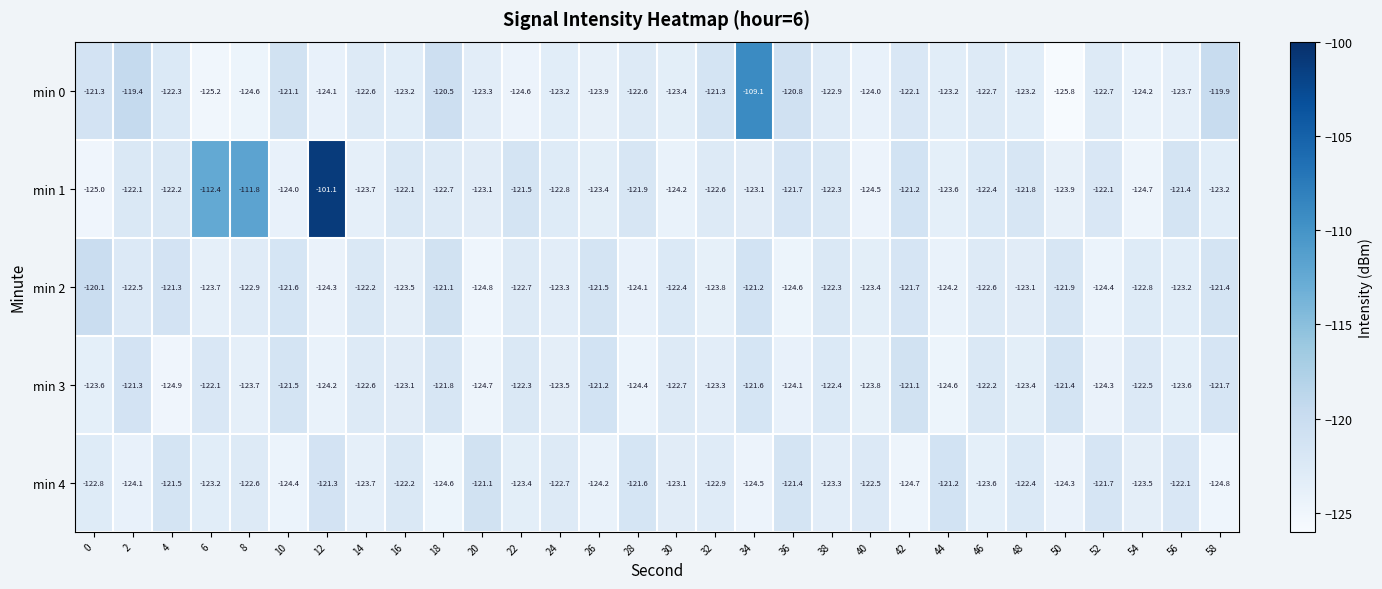

What is the sum of the min 2 values at 0 and 16?

-243.6